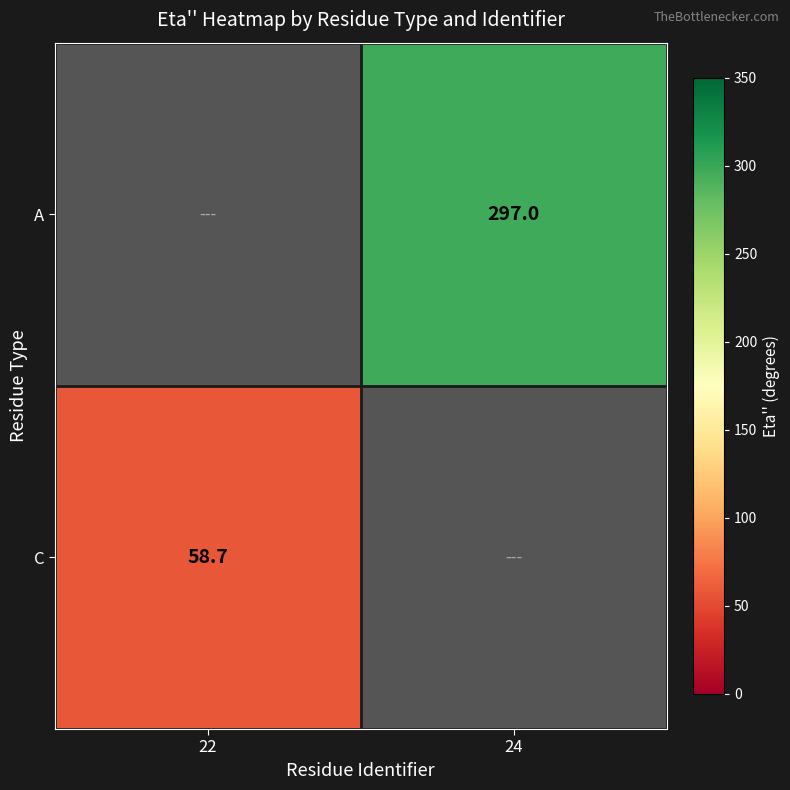

The C series shows 58.7 at 22. True or false?

True